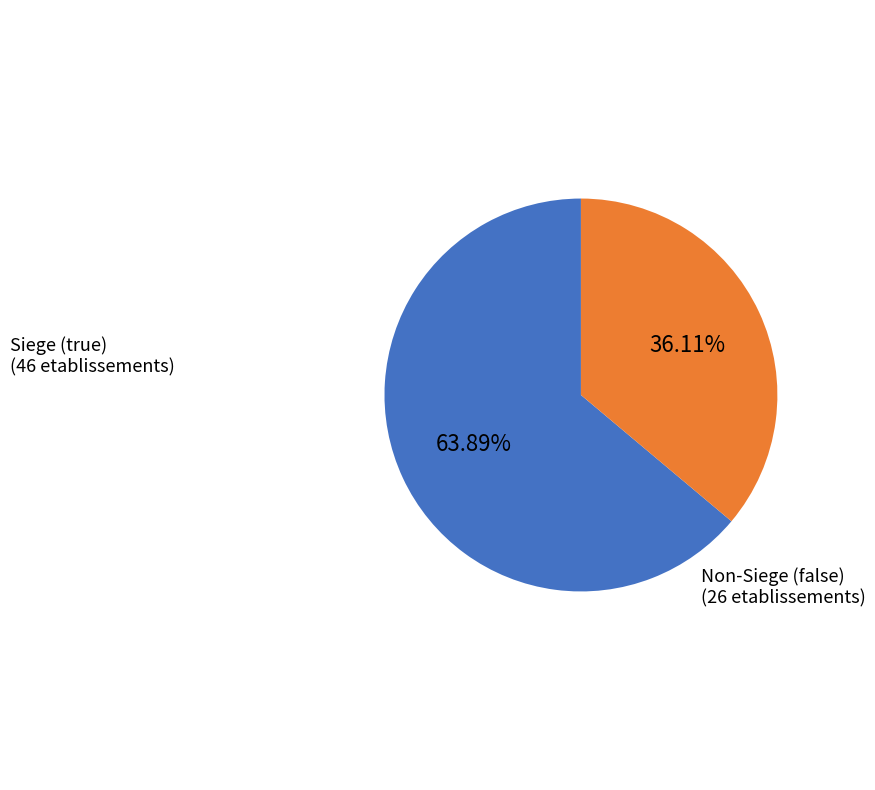

Does any single category account for the majority?

Yes